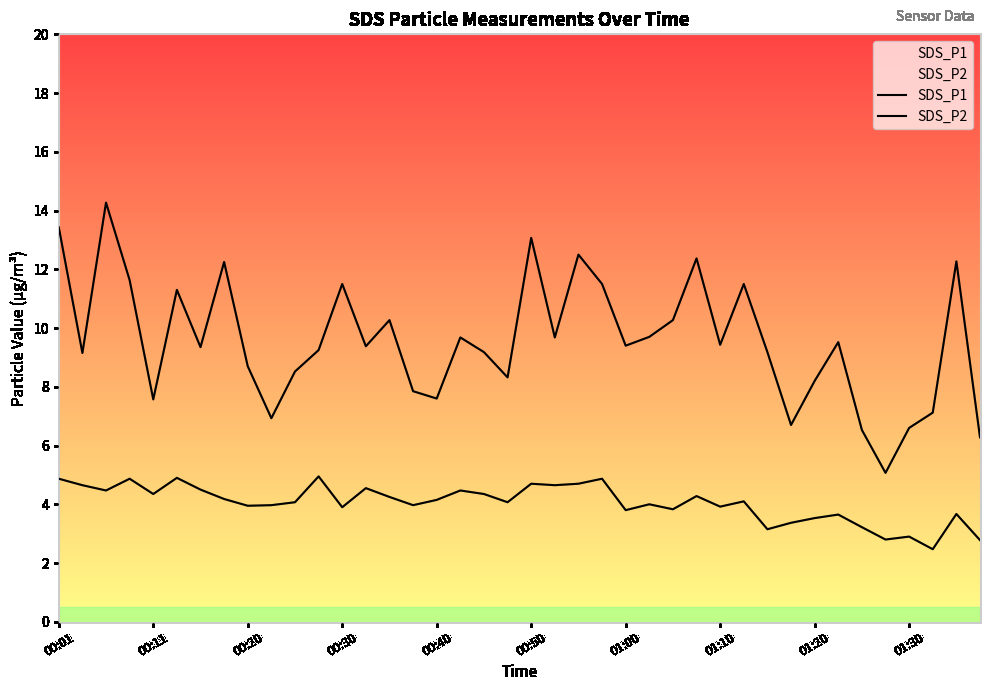

Is this an area chart (filled region under the line)?

No